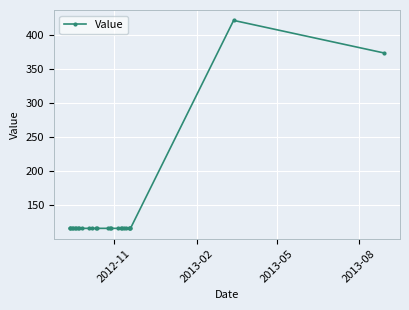

True or false: the data has more than 0 interior local peaks.

True